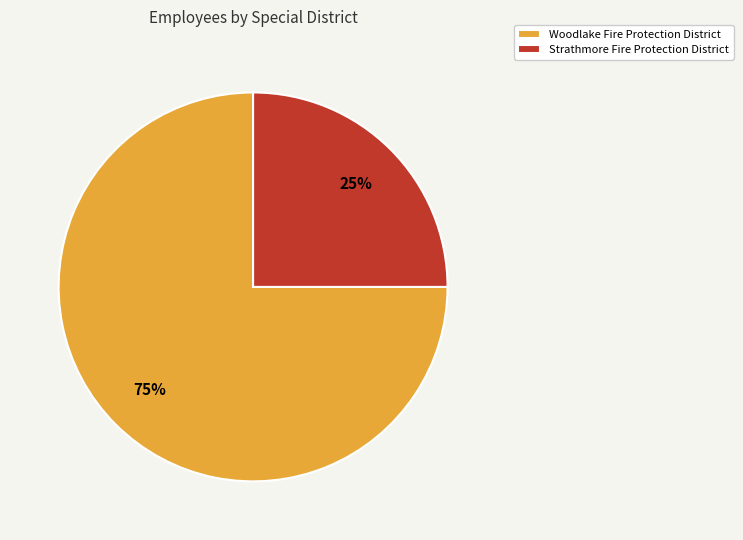

To the nearest percent, what is the difference between the Woodlake Fire Protection District and Strathmore Fire Protection District slice percentages?

50%